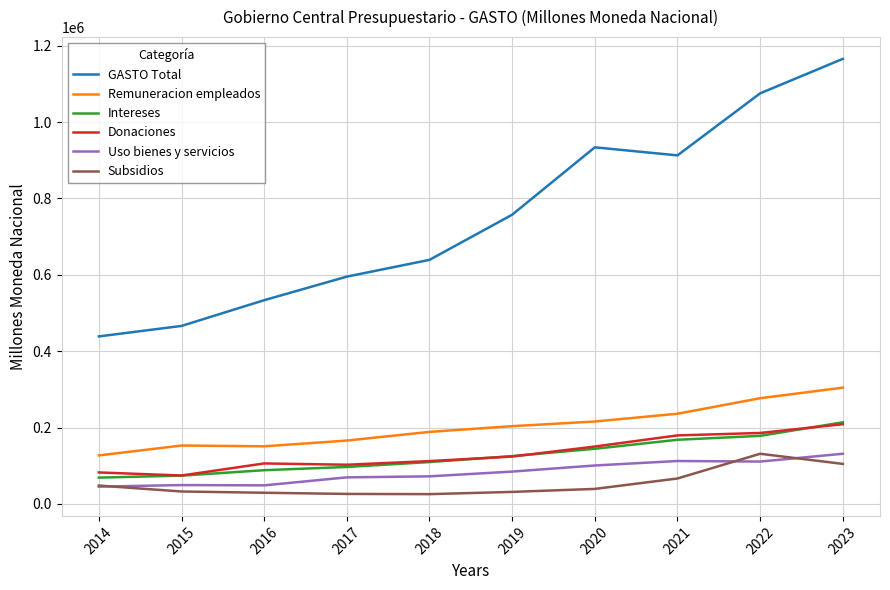

What is the difference between the maximum and second lowest values in the Subsidios series?

105186.6